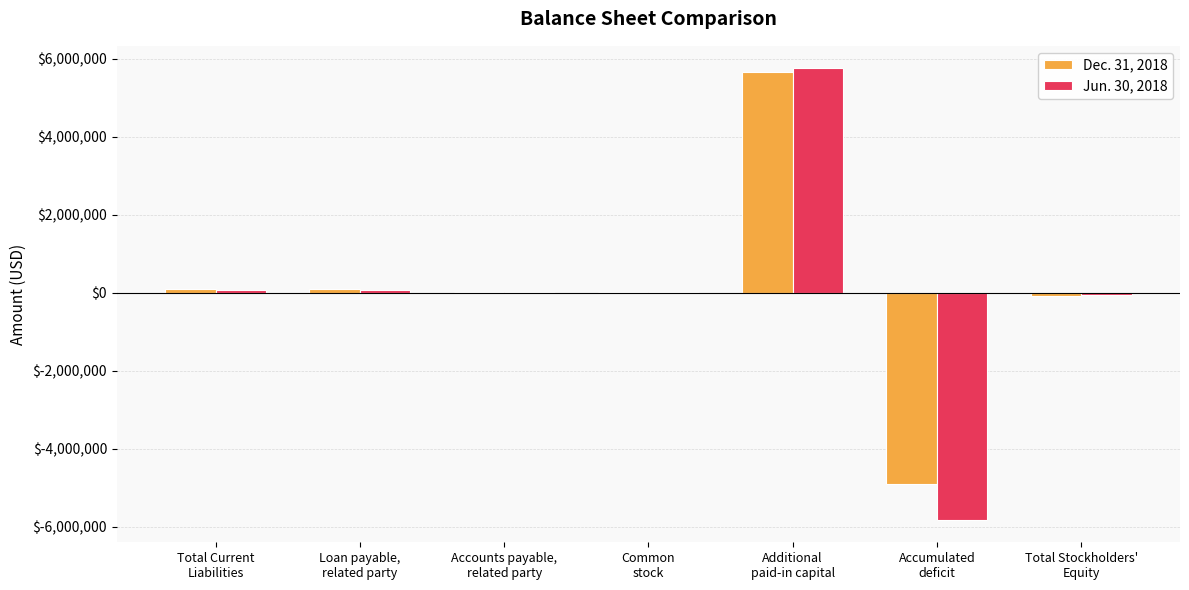

How many series are shown in this chart?

2